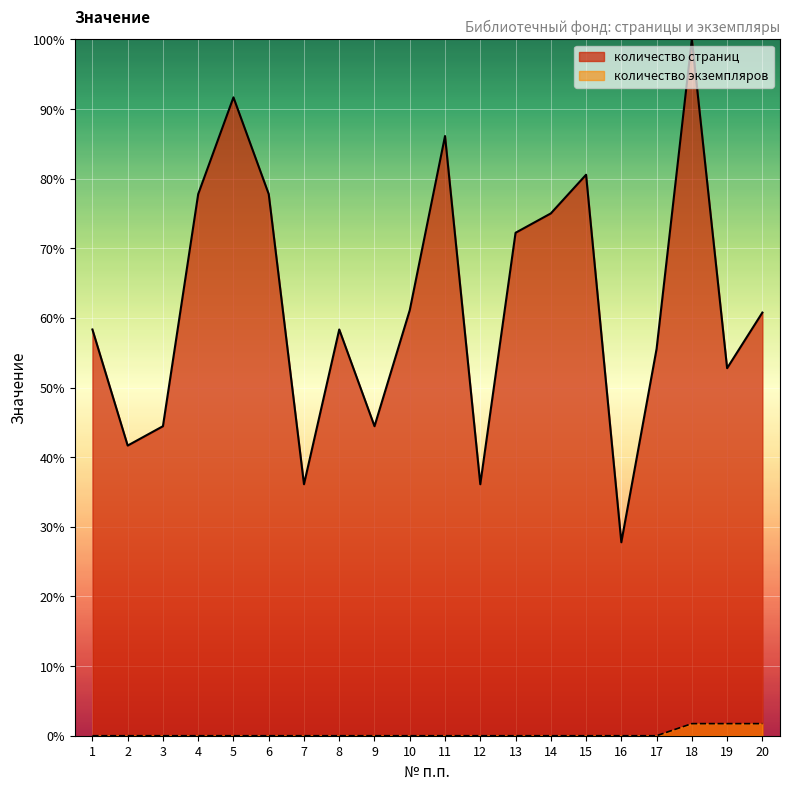

True or false: количество экземпляров and количество страниц intersect in this chart.

False